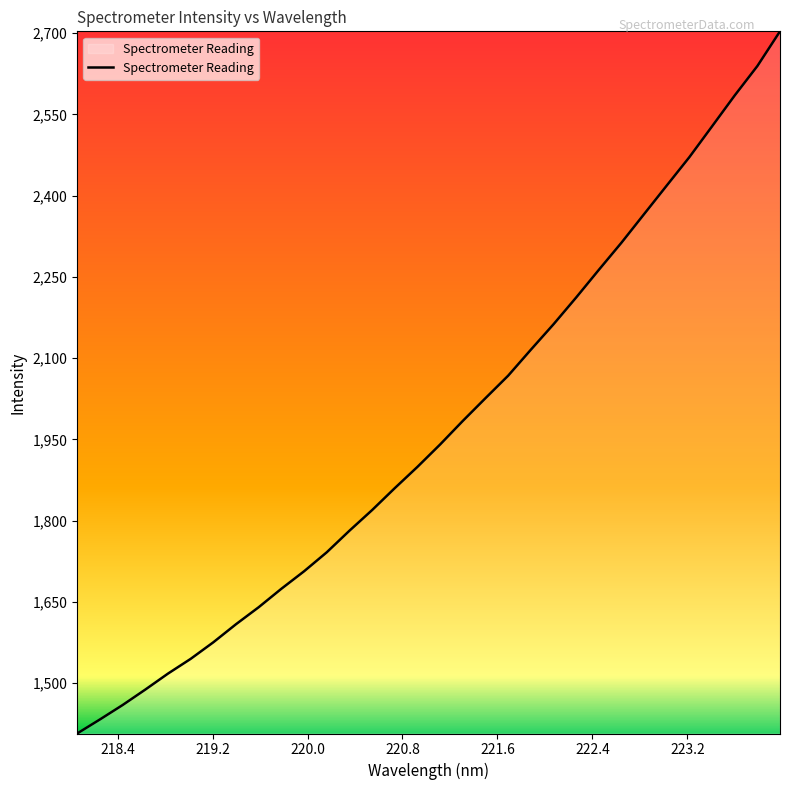

What is the maximum value shown in the chart?

2703.4